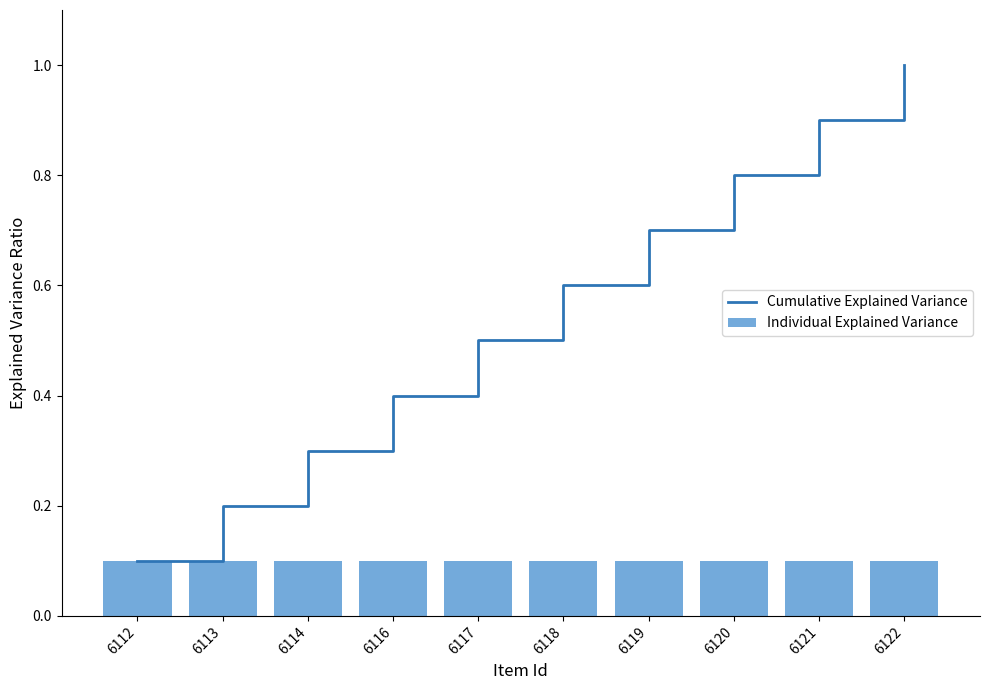

What is the total value across all series at 6112?

0.2